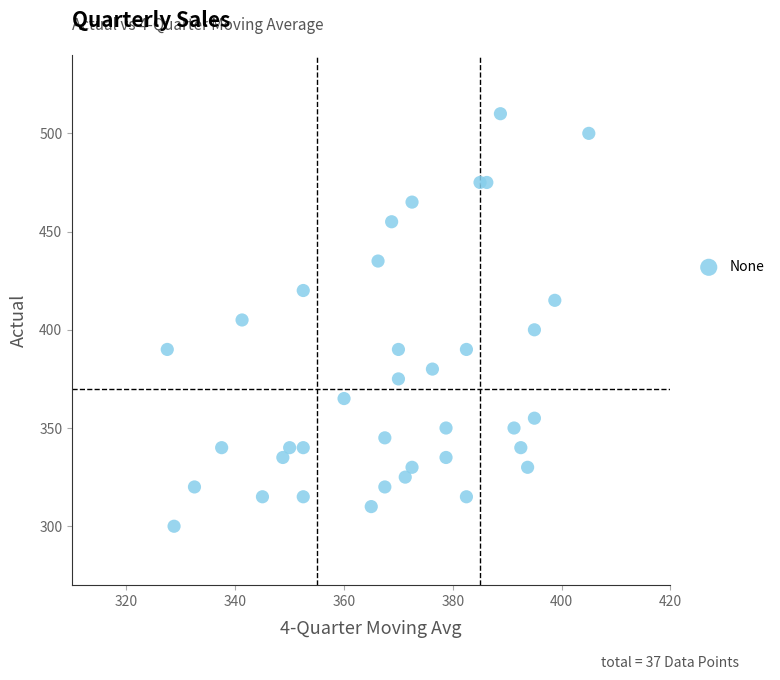

What is the range of Y values (max minus min)?

210